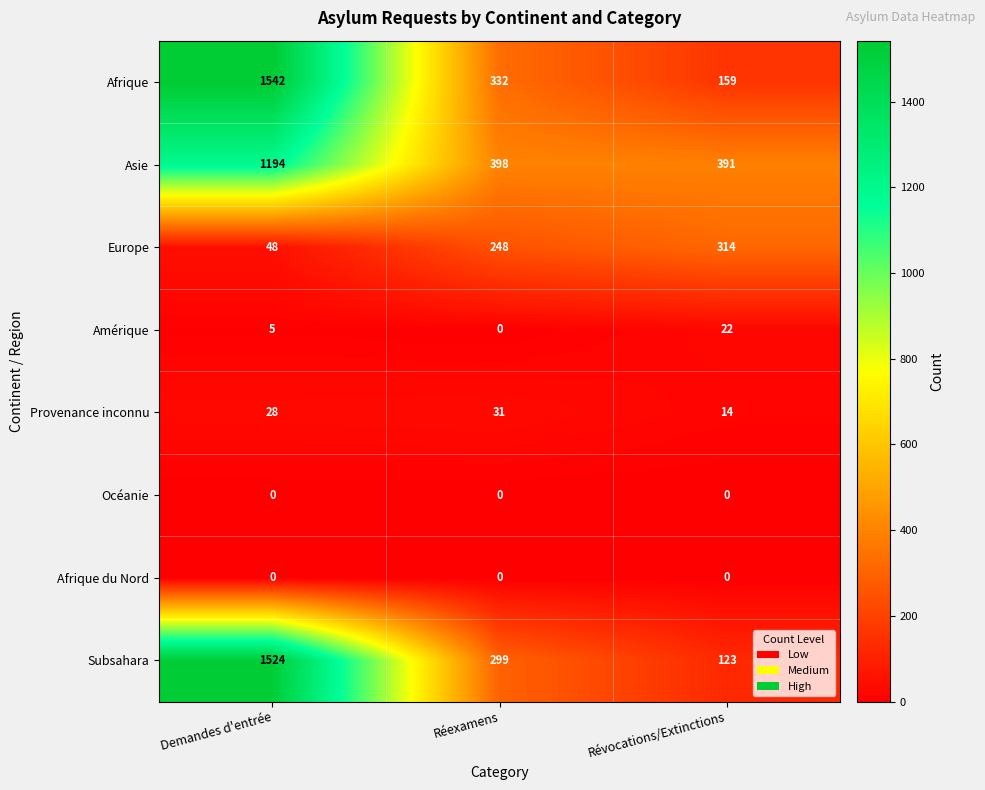

Where does the Afrique series first go above 332?

Demandes d'entrée